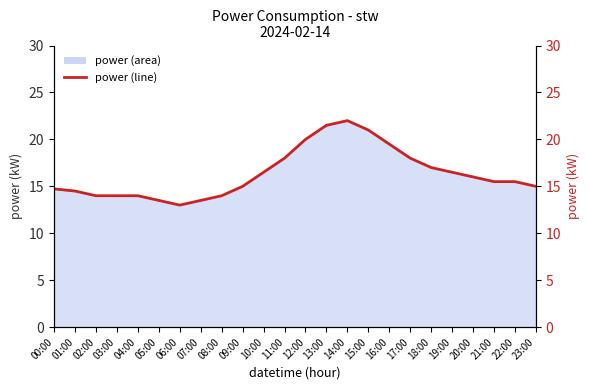

Reading left to right, transcribe all the data shown in this chart.

14.7	14.5	14.0	14.0	14.0	13.5	13.0	13.5	14.0	15.0	16.5	18.0	20.0	21.5	22.0	21.0	19.5	18.0	17.0	16.5	16.0	15.5	15.5	15.0